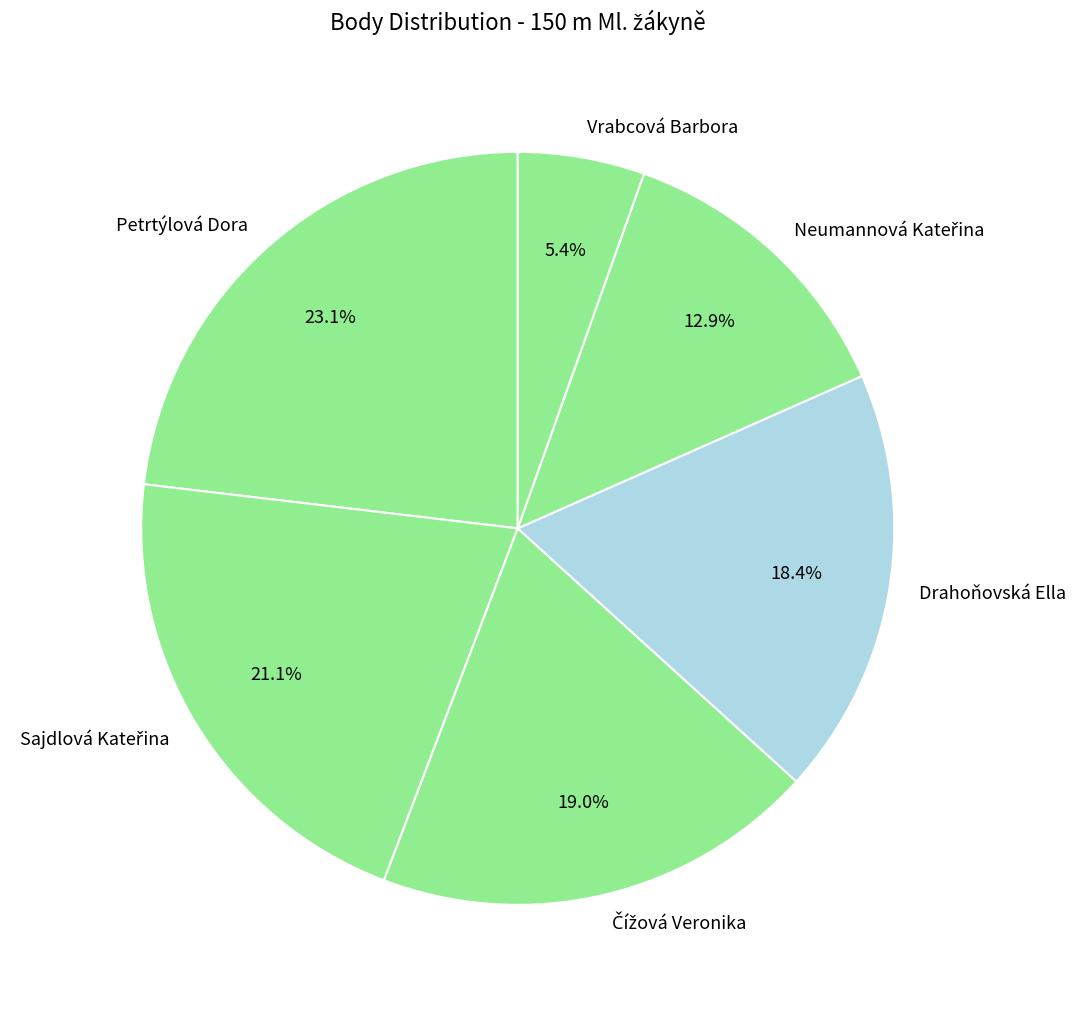

Which category has the biggest portion of the pie?

Petrtýlová Dora